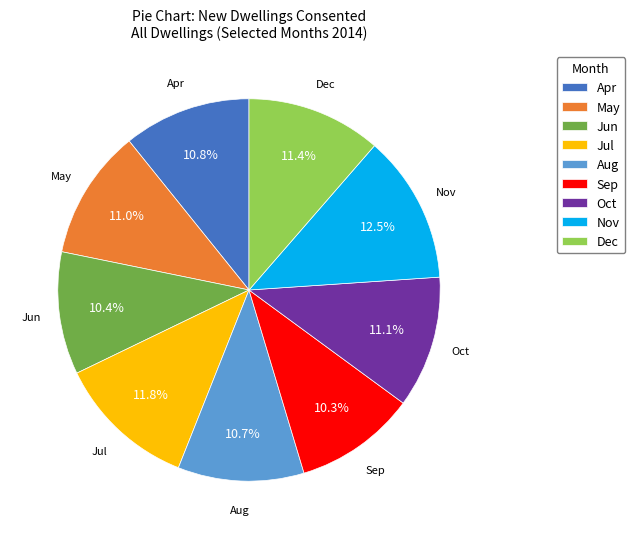

Is it true that Aug is 19% of the pie?

False